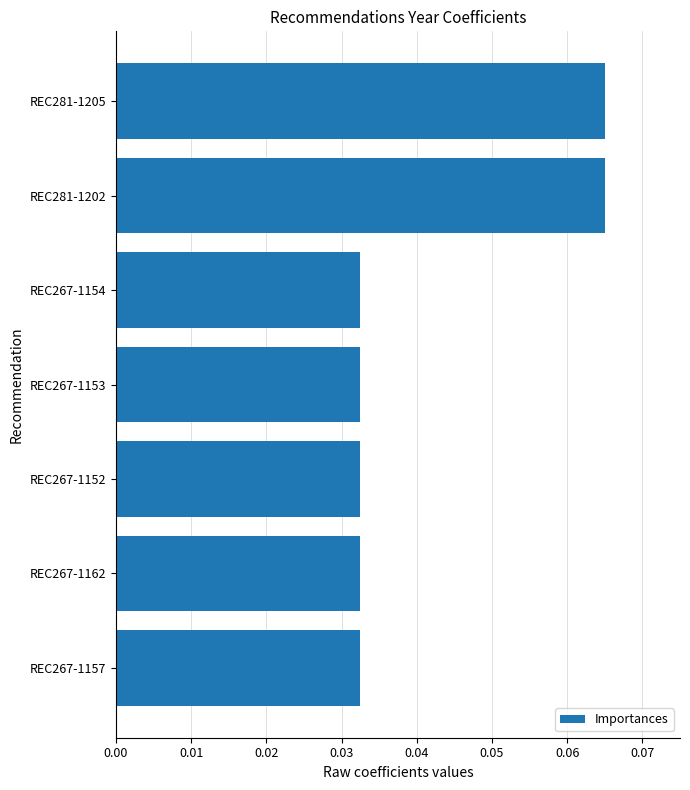

Between REC267-1162 and REC281-1205, which is larger?

REC281-1205